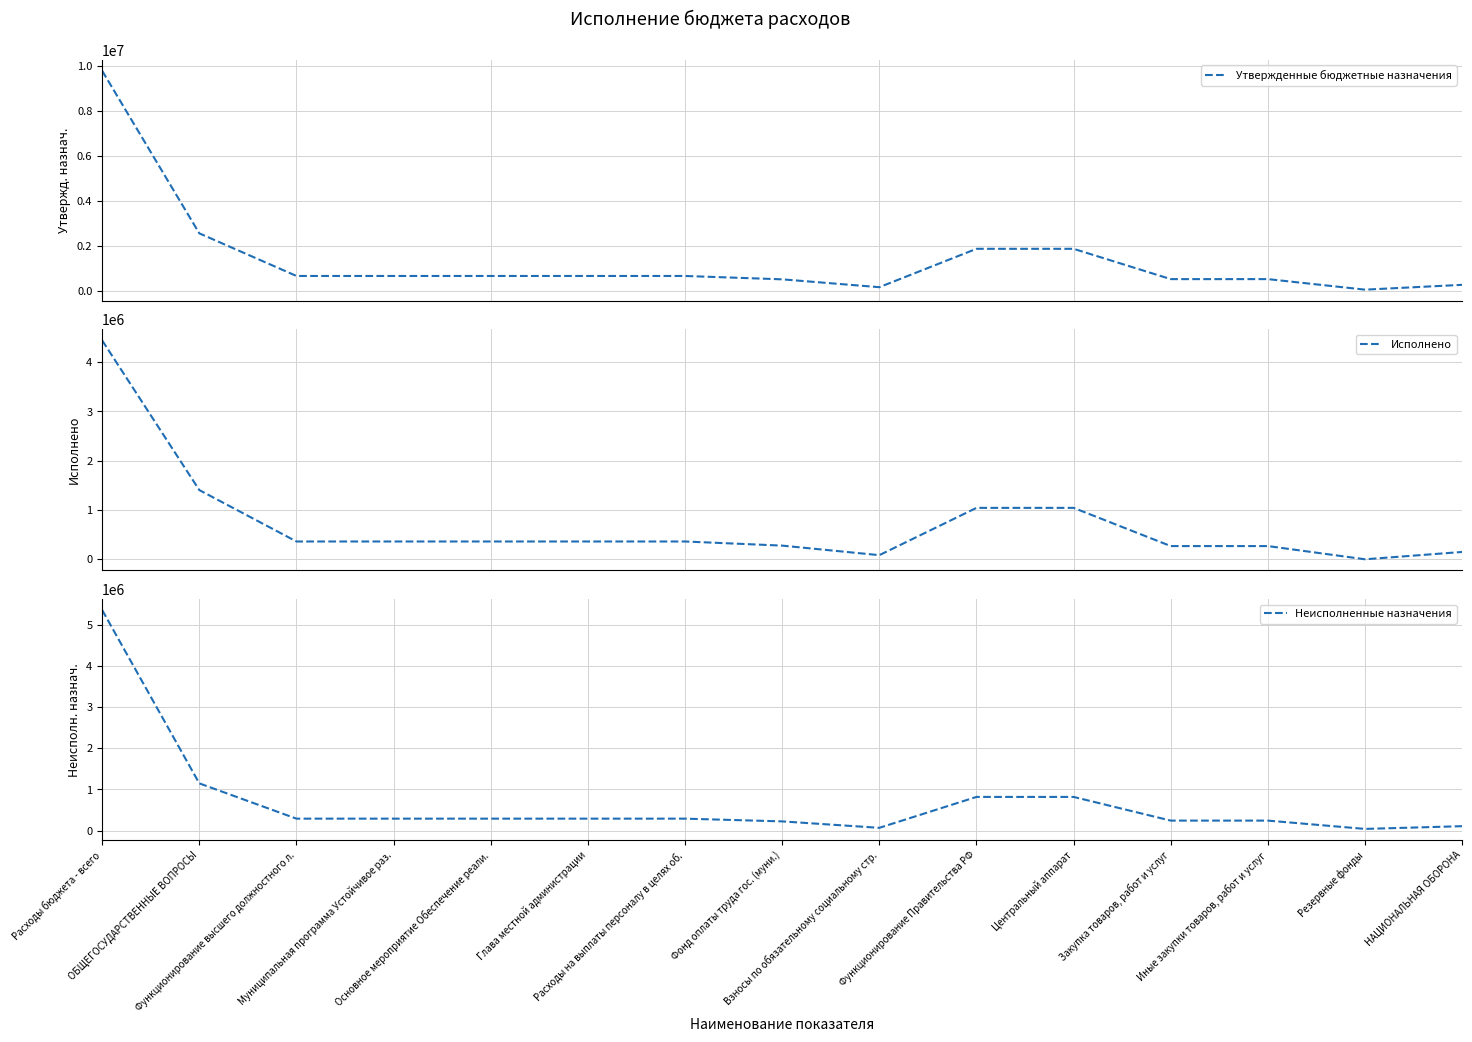

How many values in the Исполнено series exceed 361011?

9